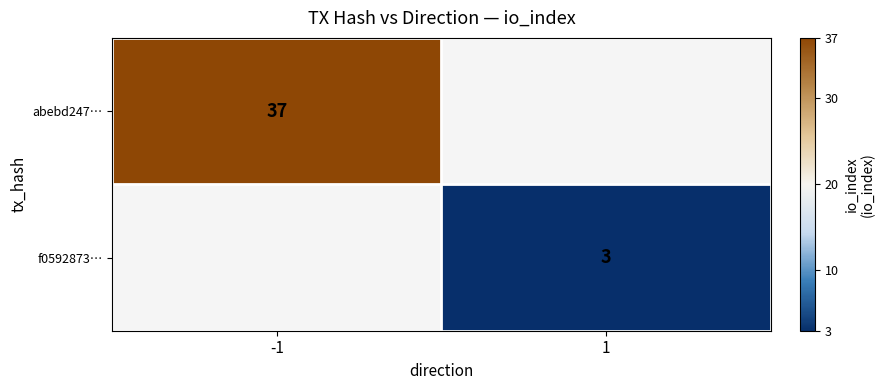

Is it true that abebd247… equals 22 at -1?

False